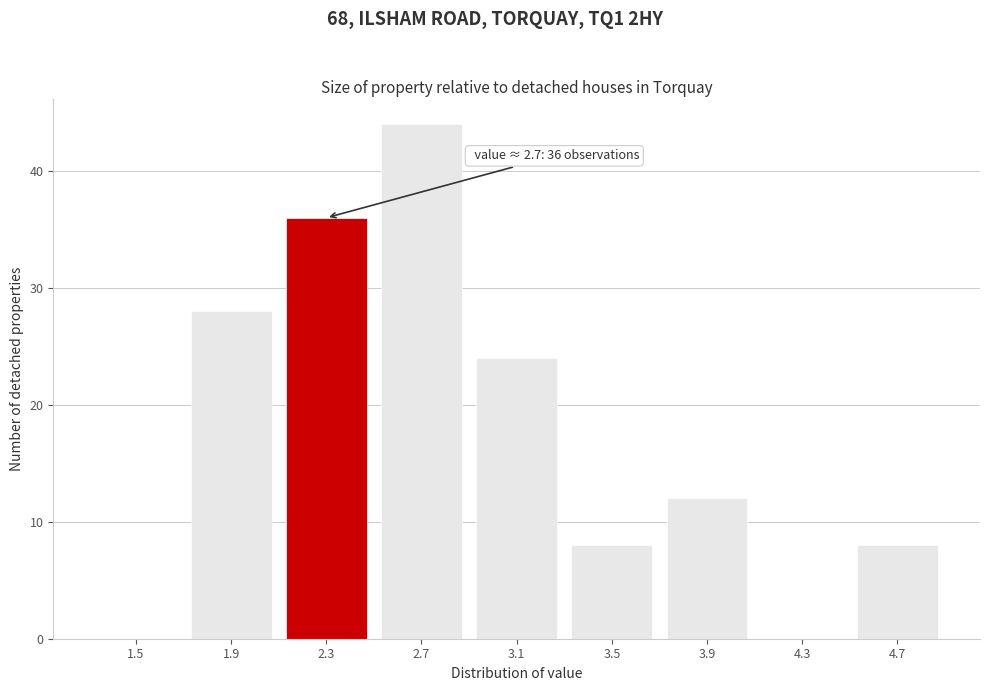

Reading right to left, transcribe all the data shown in this chart.

4.7=8	4.3=0	3.9=12	3.5=8	3.1=24	2.7=44	2.3=36	1.9=28	1.5=0